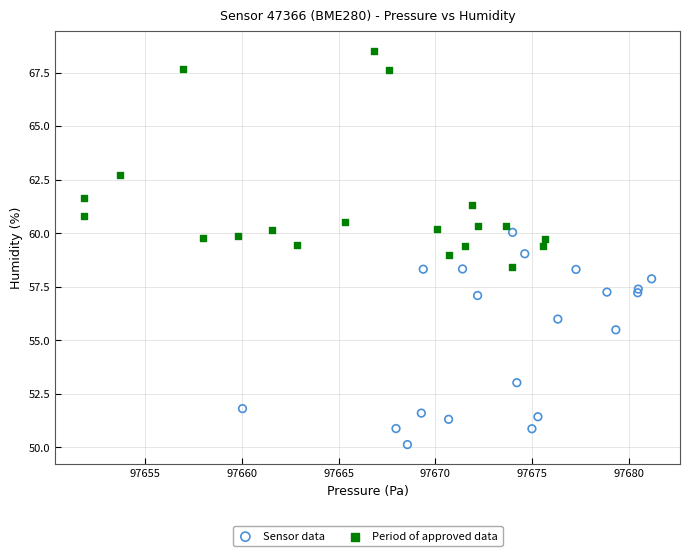

Which series has the largest Y range (max minus min)?

Period of approved data